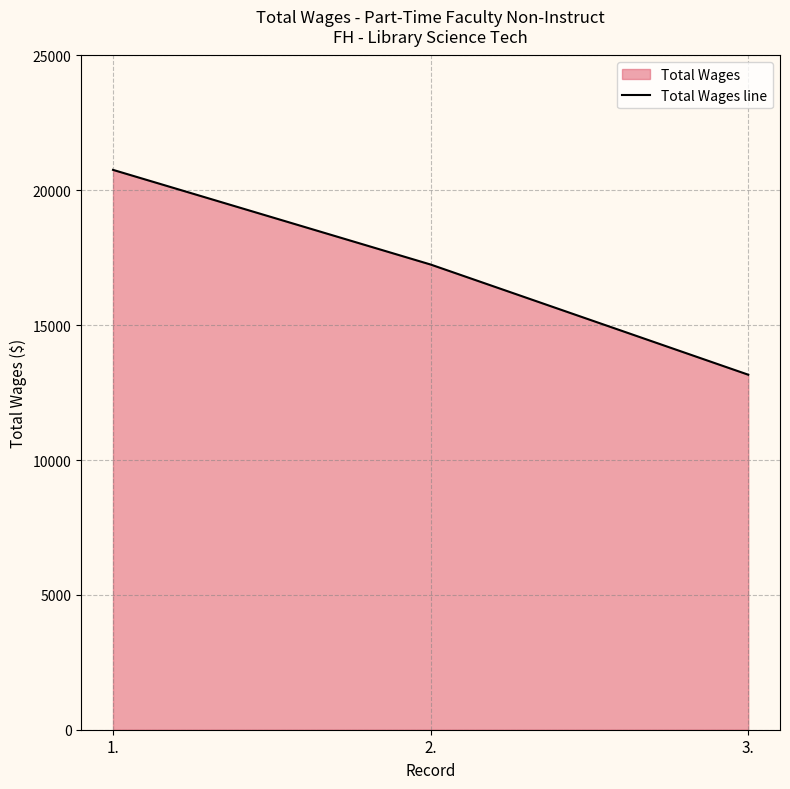

True or false: the data shows 17249 at 2..

True